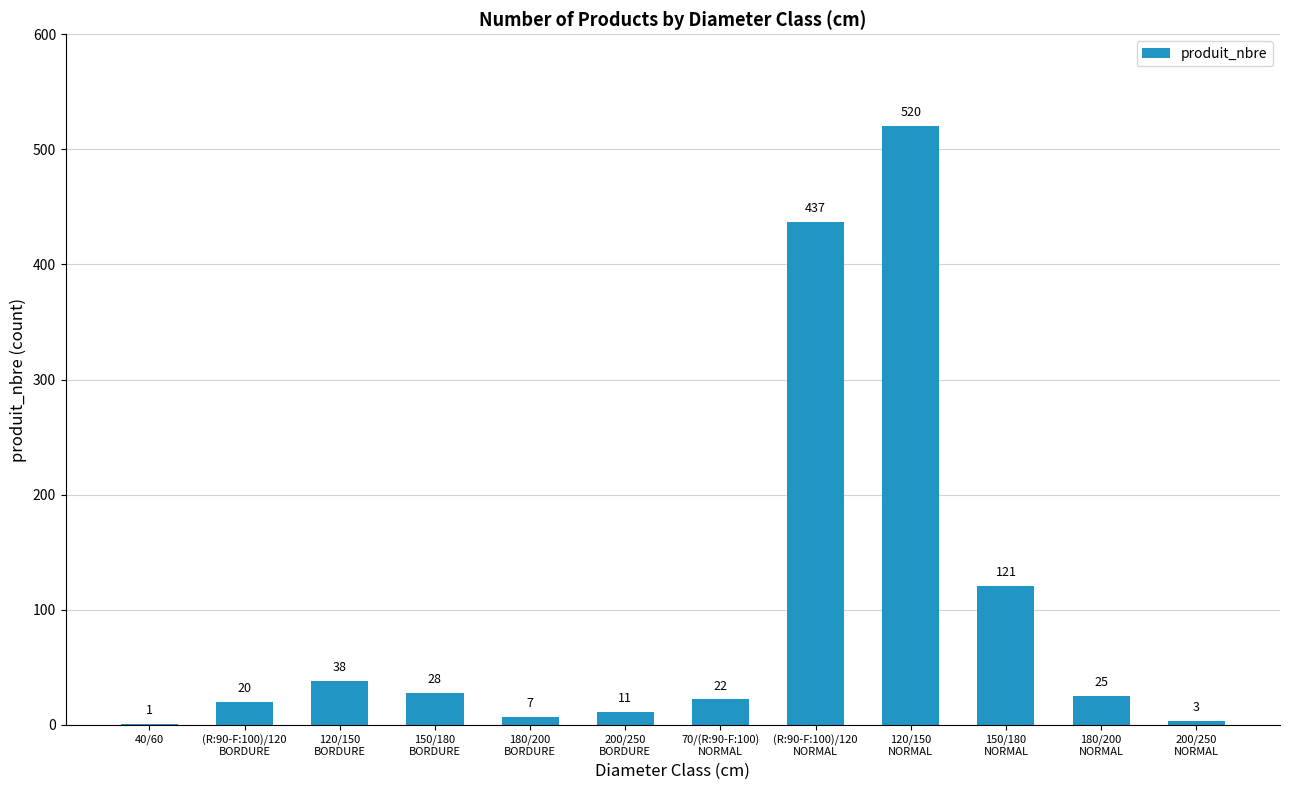

What is the sum of all values?

1233